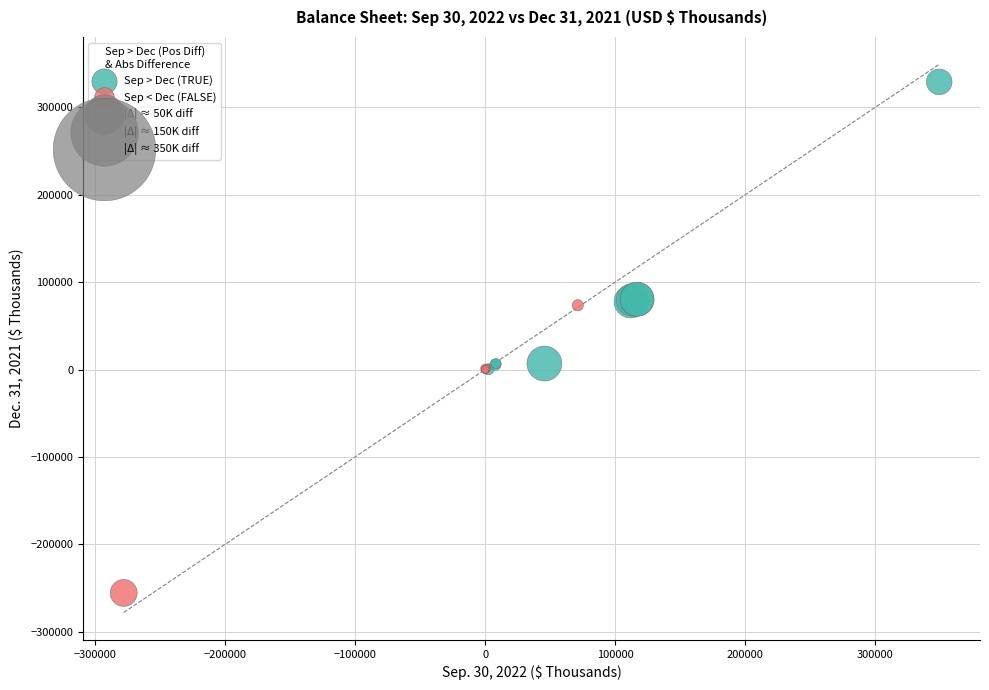

Which series reaches the minimum Y coordinate?

Sep < Dec (FALSE)